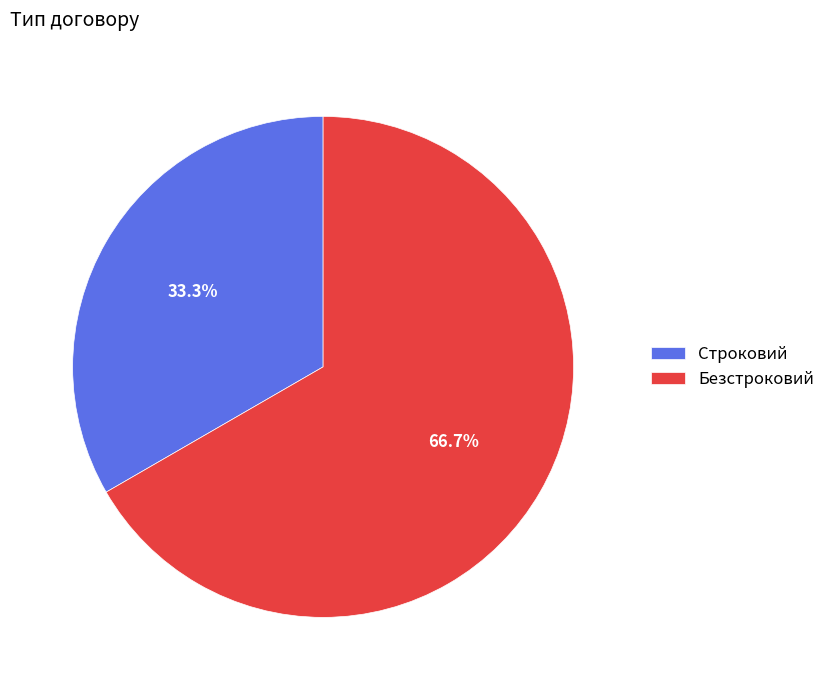

To the nearest percent, what portion does Безстроковий represent?

67%